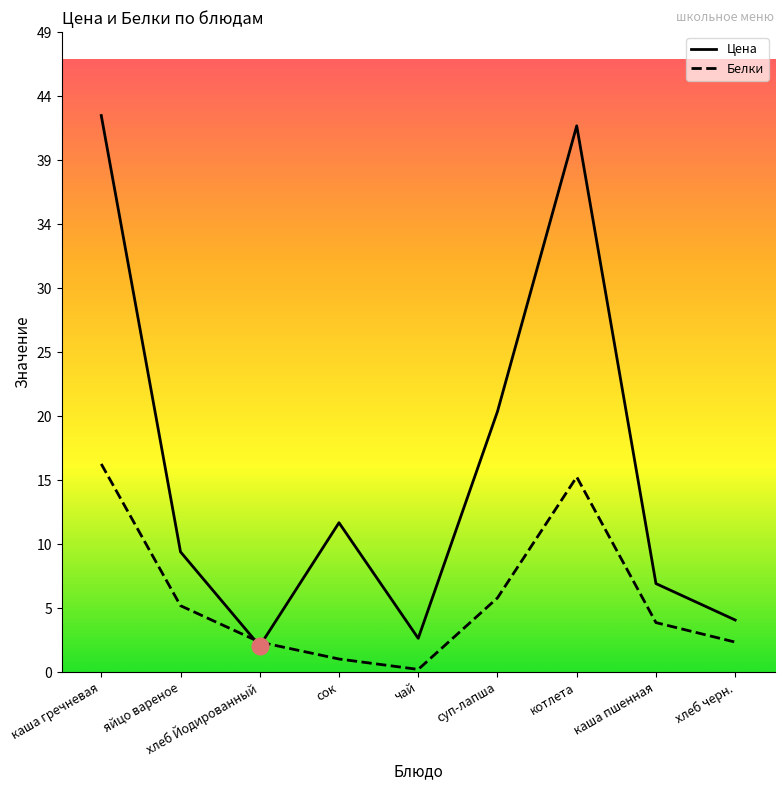

Between which two adjacent categories do Цена and Белки first intersect?

яйцо вареное and хлеб Йодированный